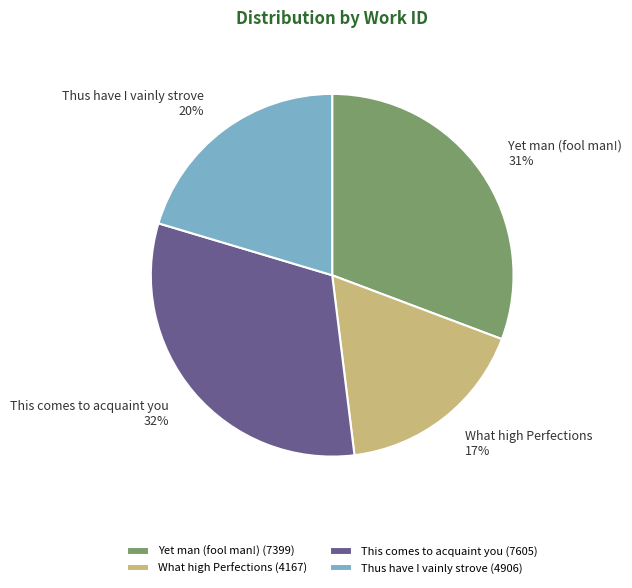

Is the sum of Thus have I vainly strove (4906) and This comes to acquaint you (7605) greater than half?

Yes